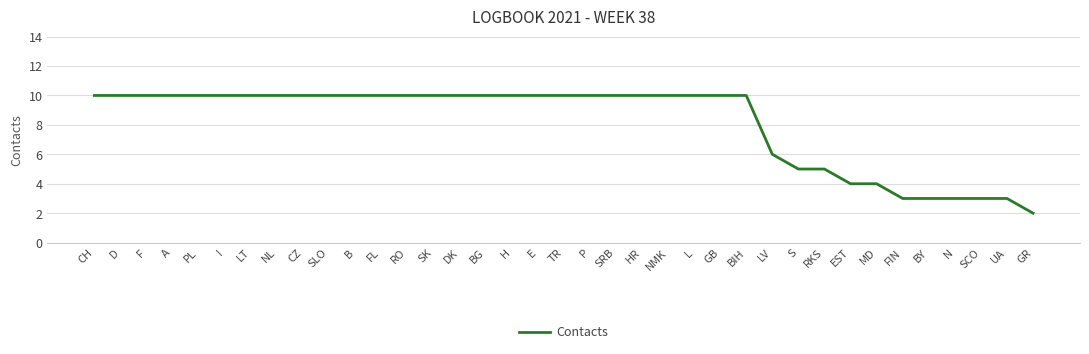

Read the value at H.

10